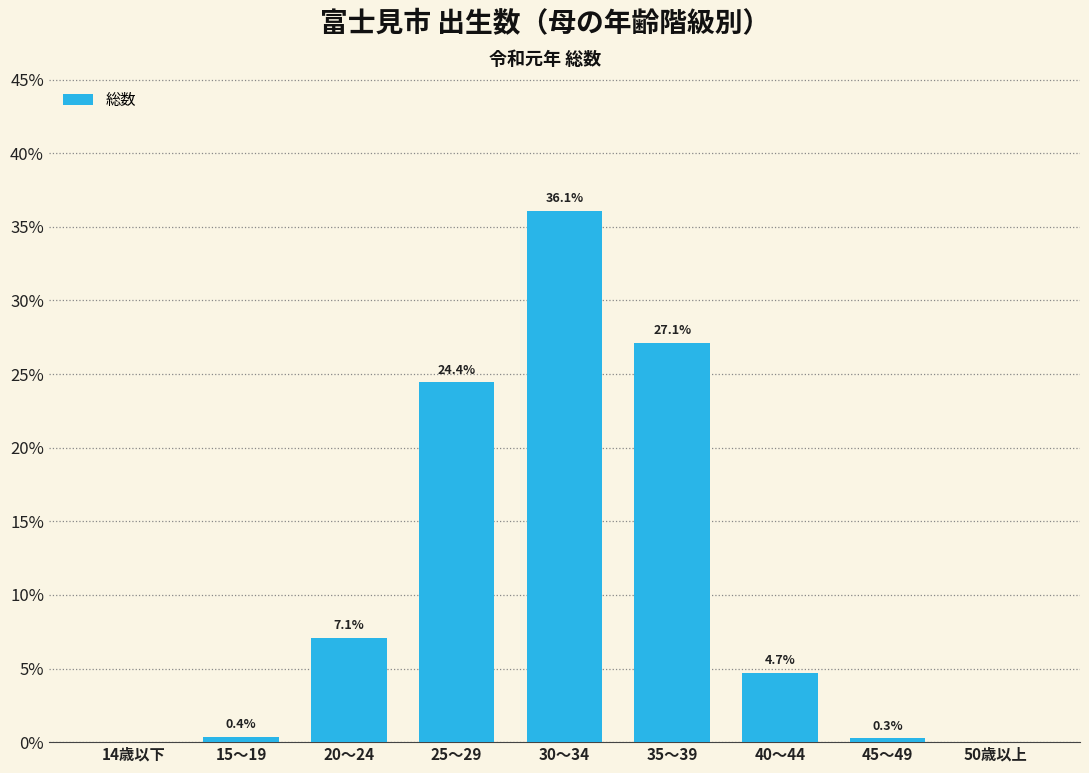

Reading left to right, list all the values displayed in this chart.

14歳以下=0.0	15～19=0.4	20～24=7.1	25～29=24.4	30～34=36.1	35～39=27.1	40～44=4.7	45～49=0.3	50歳以上=0.0